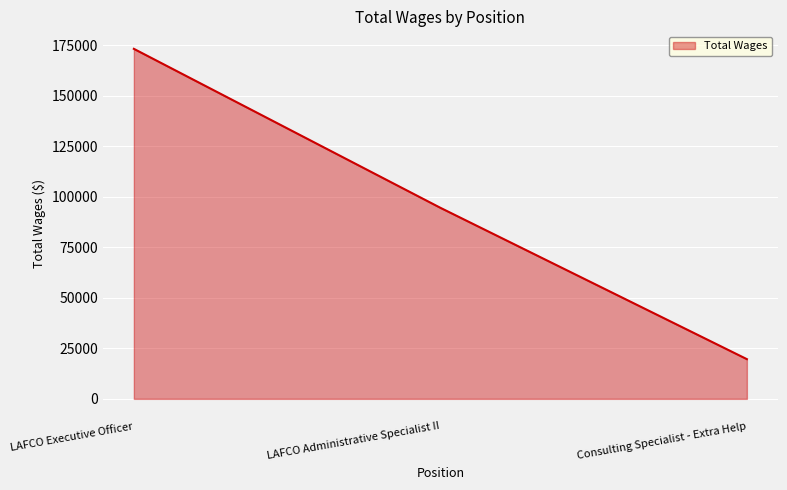

Reading left to right, extract all data points from this chart.

173200	94548	19656